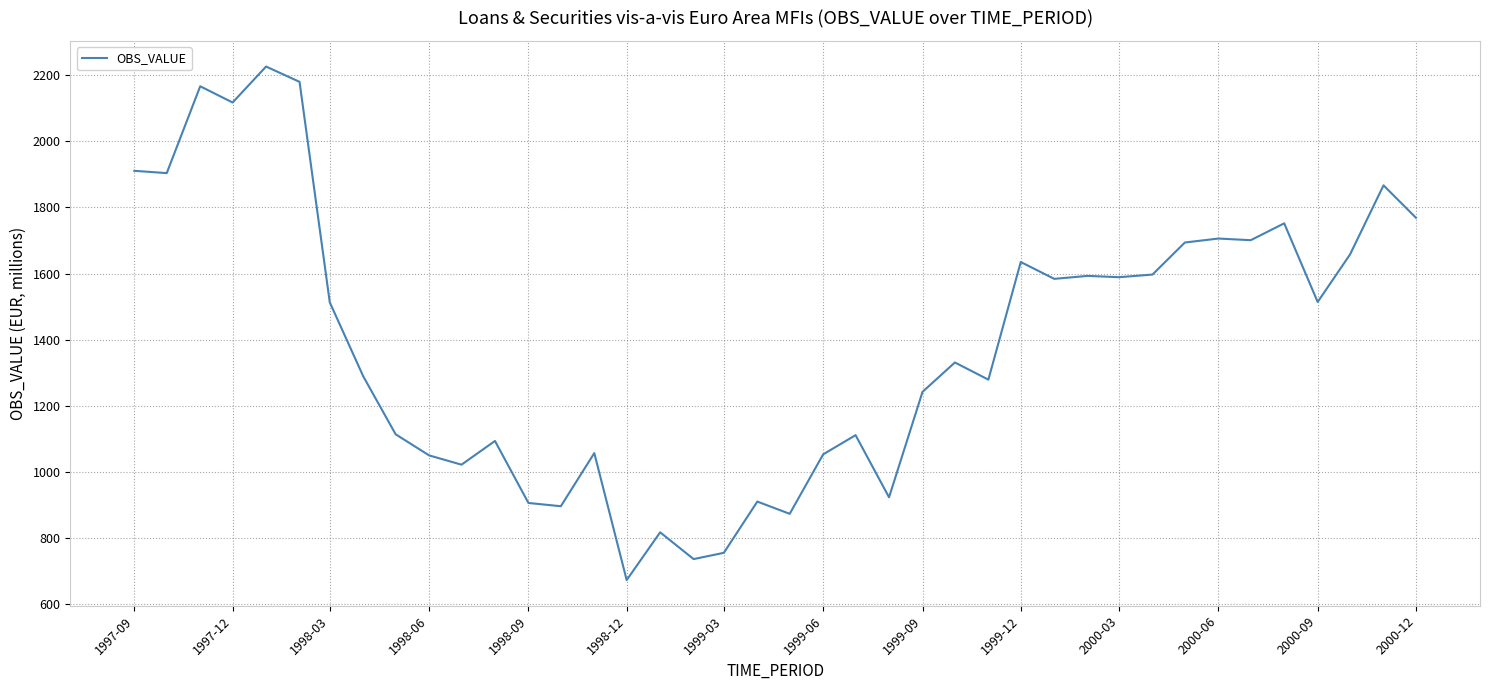

How many lines are shown in the chart?

1